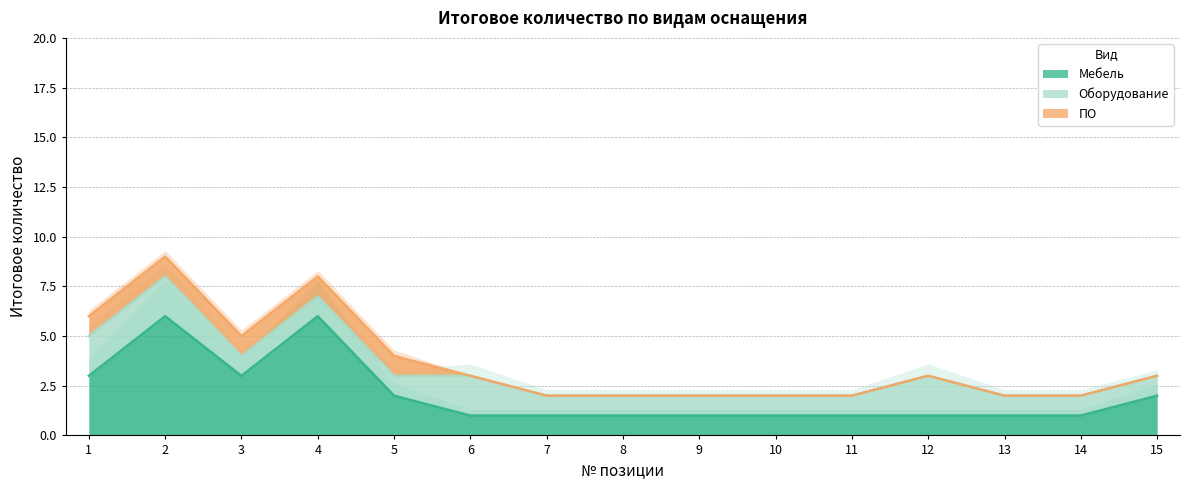

What is the difference between the second highest and minimum values in the ПО series?

1